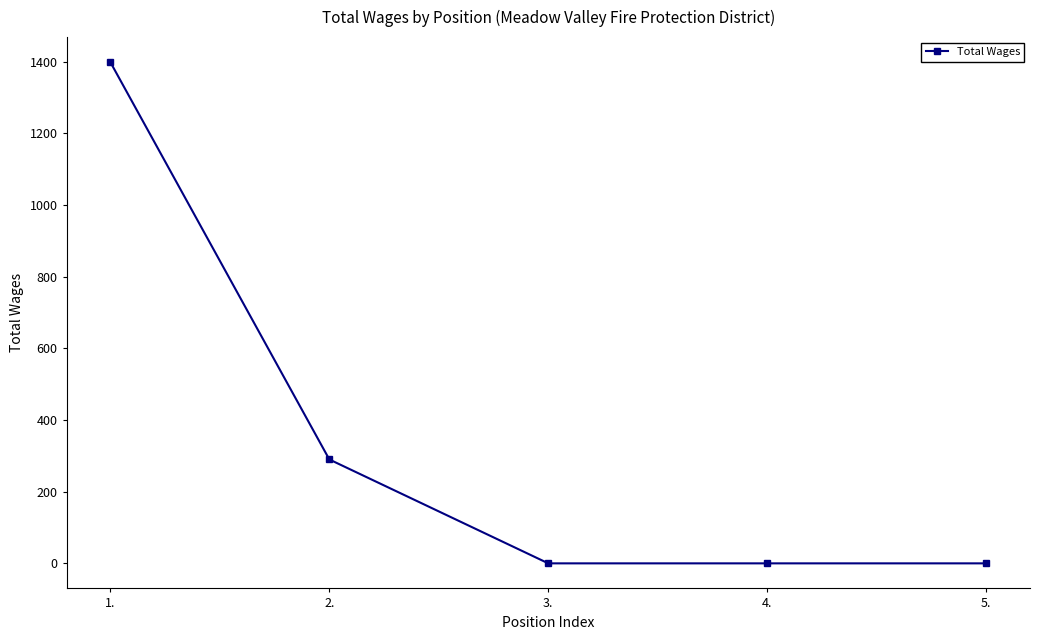

What is the label of the 1st point from the right?

5.